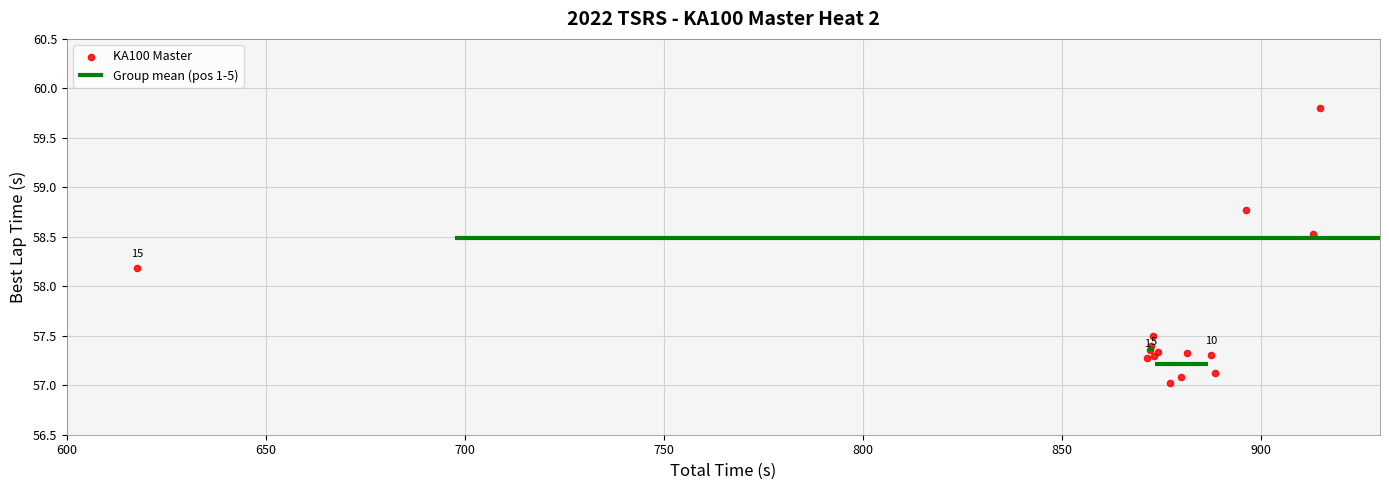

What Y value in the scatter plot is closest to 58?

58.2